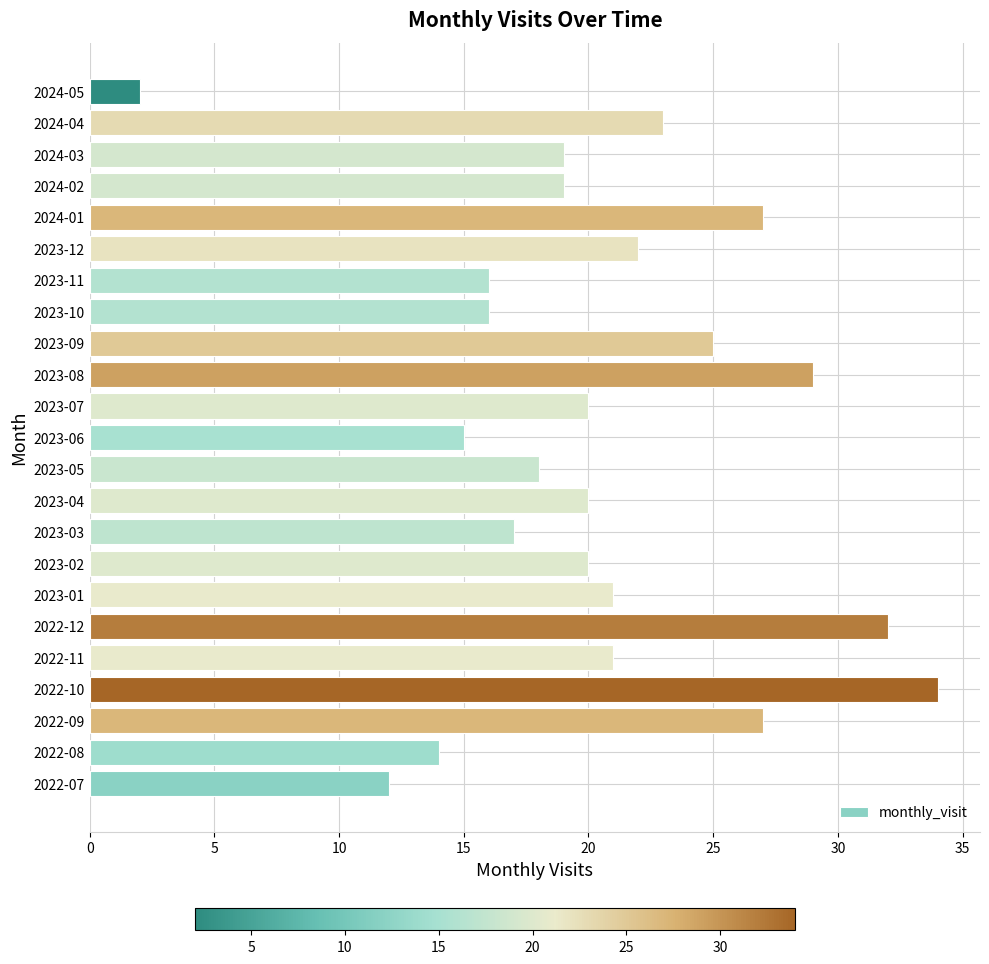

What is the sum of the values at 2023-06 and 2023-07?

35